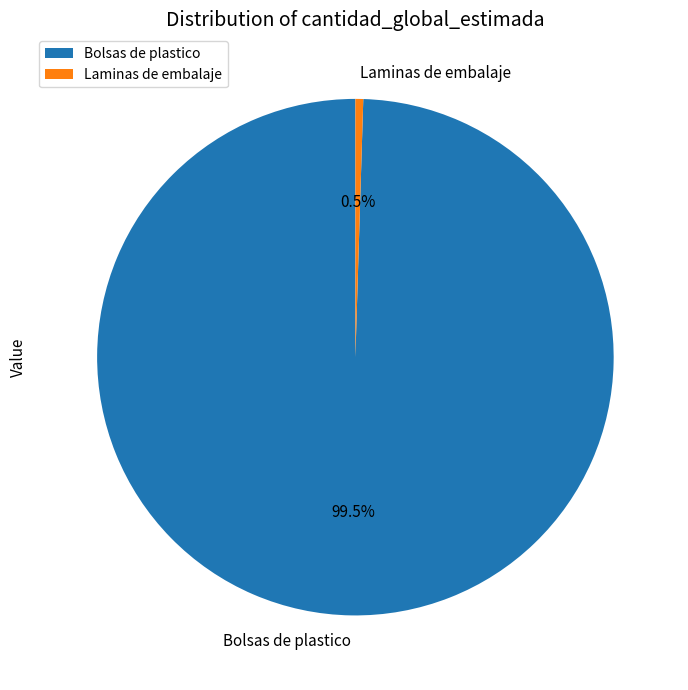

Is there any slice that represents more than half of the pie?

Yes